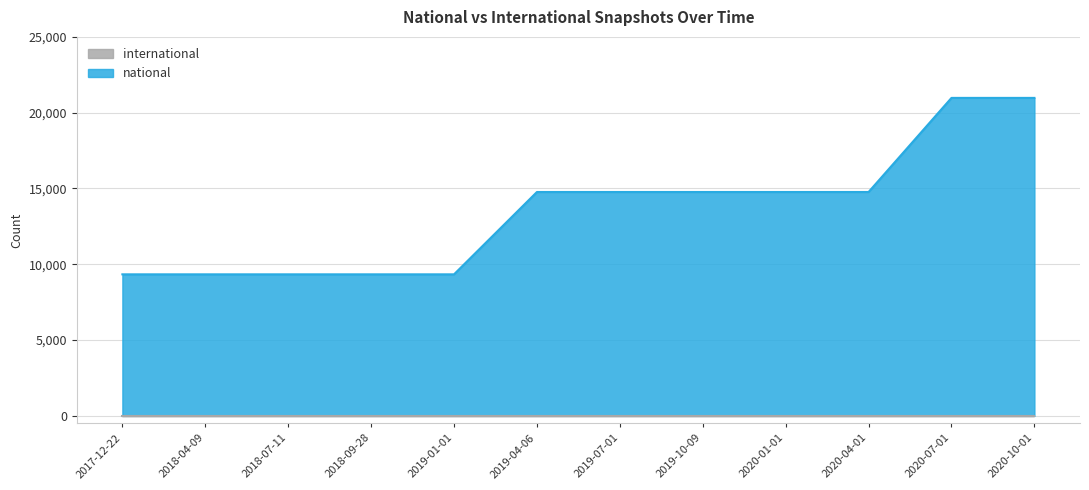

What is the smallest value displayed?

0